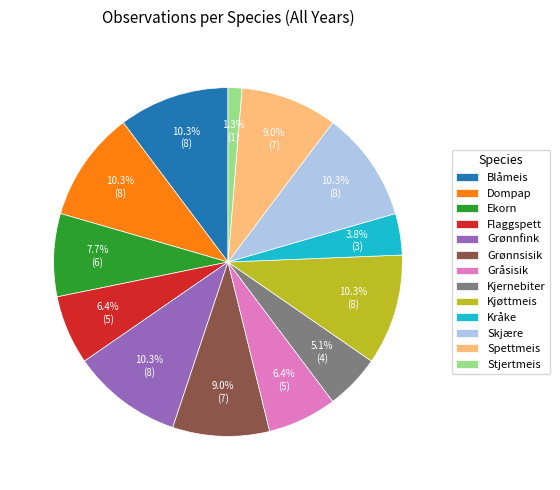

Which category has the smallest portion of the pie?

Stjertmeis